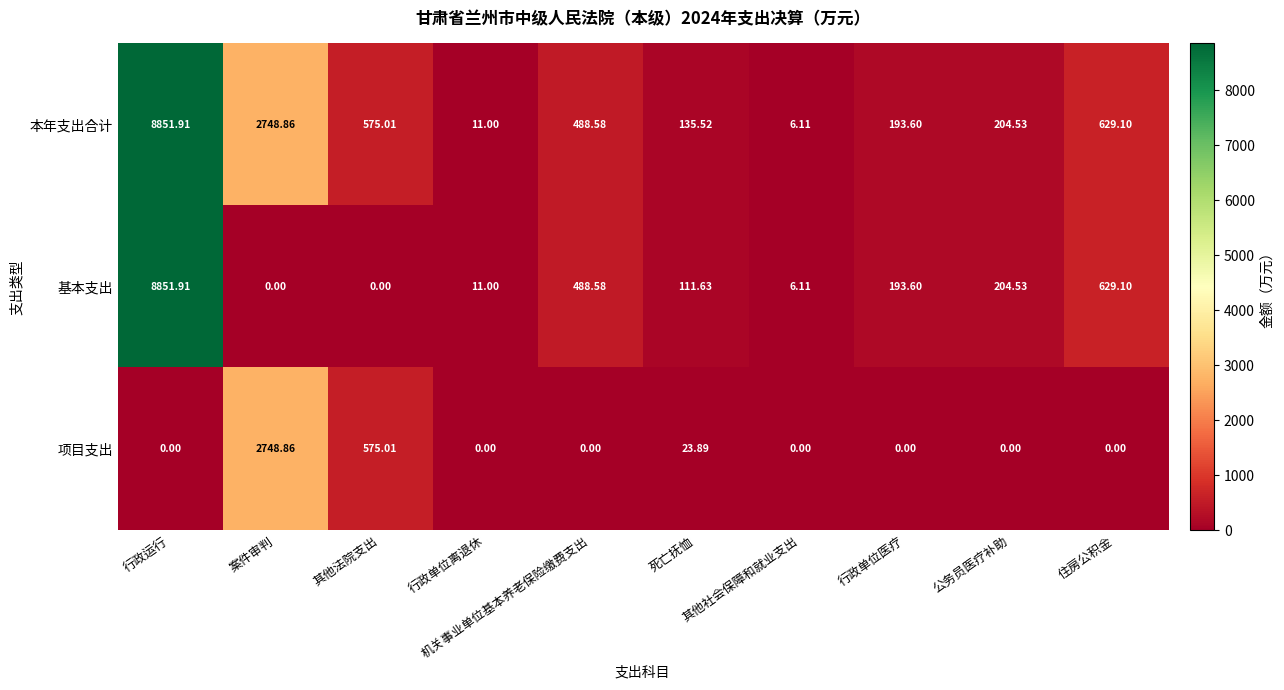

What is the spread (max minus min) of values at 案件审判?

2748.9